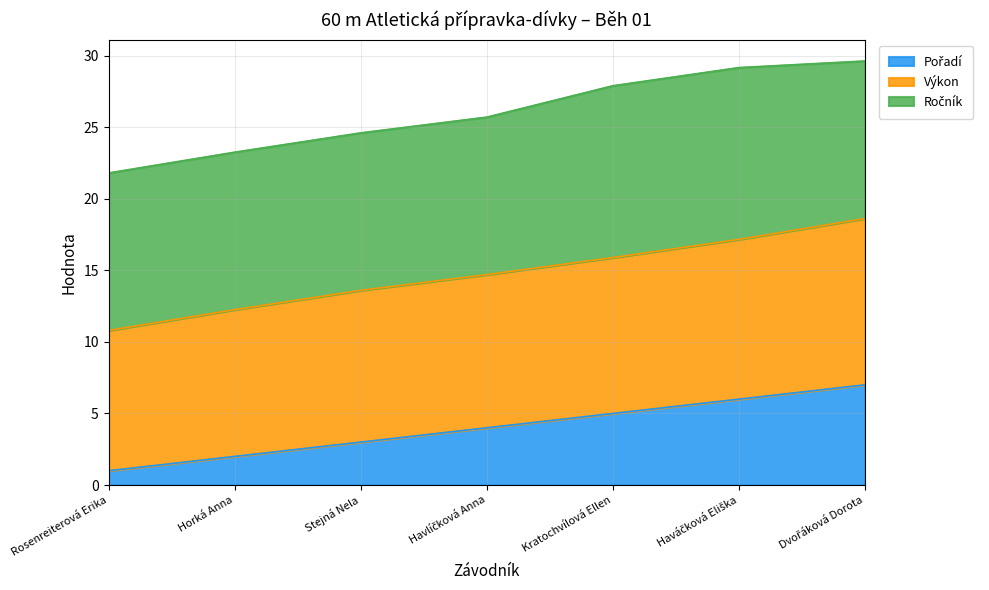

Does the chart have visible grid lines?

Yes